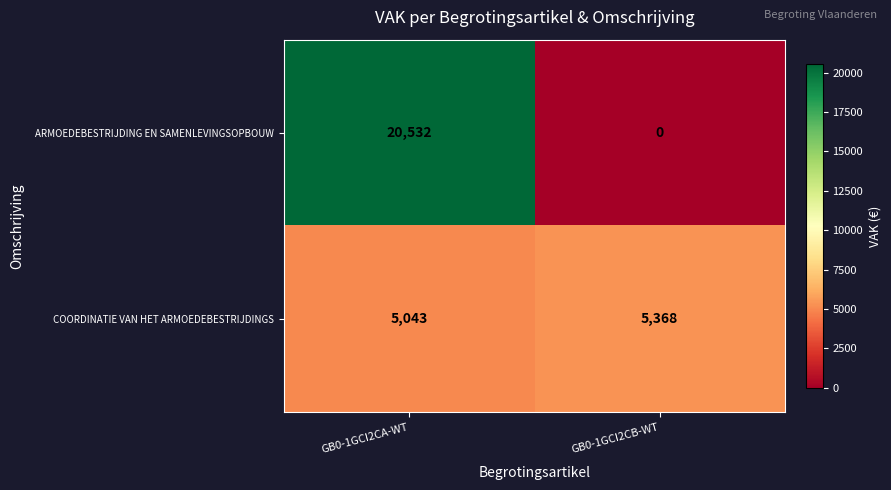

Count the number of data series in this chart.

2